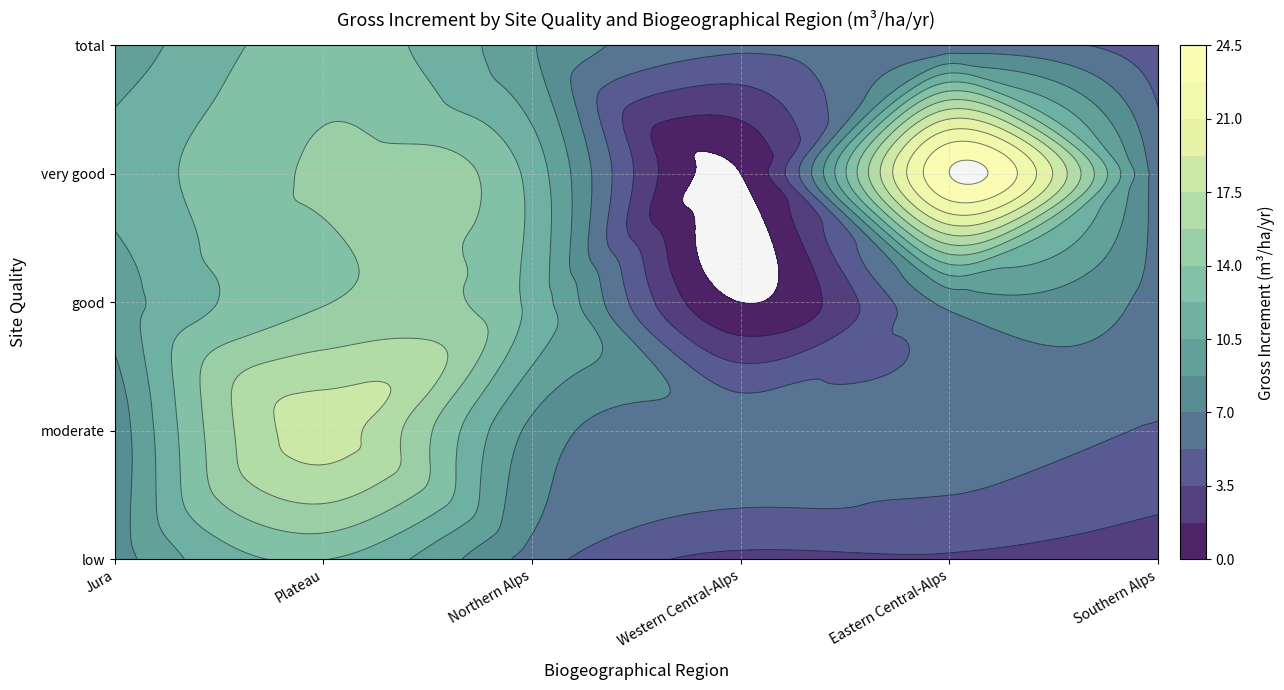

Between Jura and Northern Alps, which series saw the biggest shift?

good